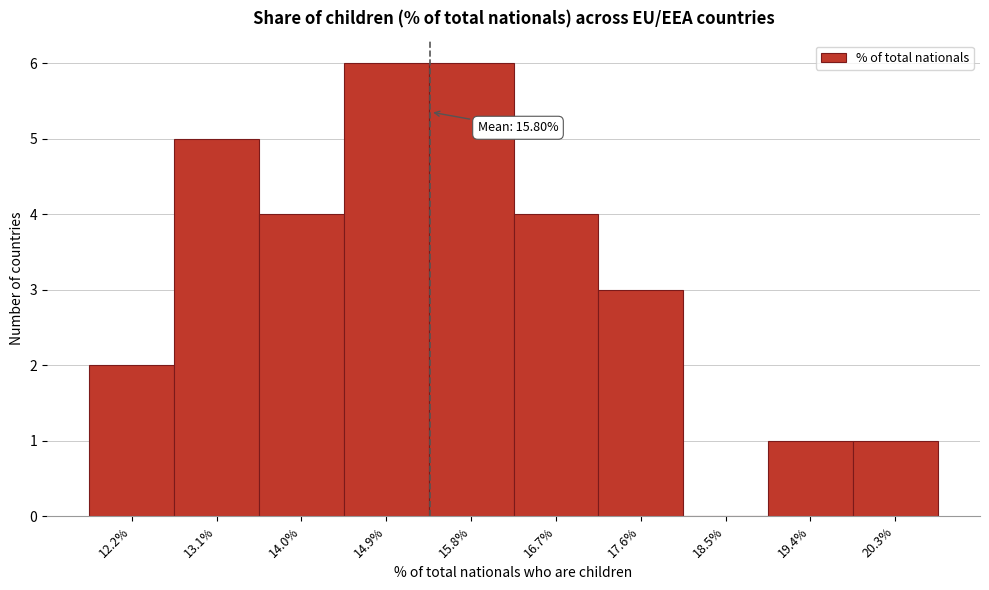

Reading left to right, list all the values displayed in this chart.

12.2%=2	13.1%=5	14.0%=4	14.9%=6	15.8%=6	16.7%=4	17.6%=3	18.5%=0	19.4%=1	20.3%=1